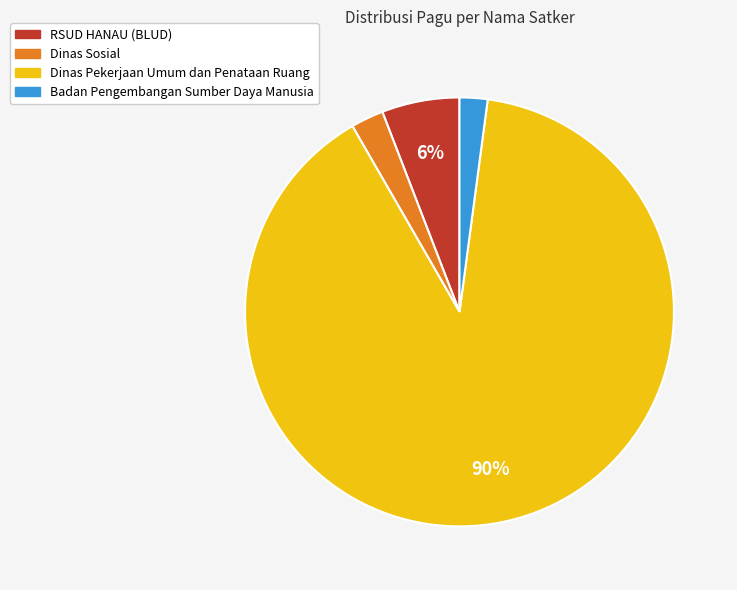

Is there any slice that represents more than half of the pie?

Yes